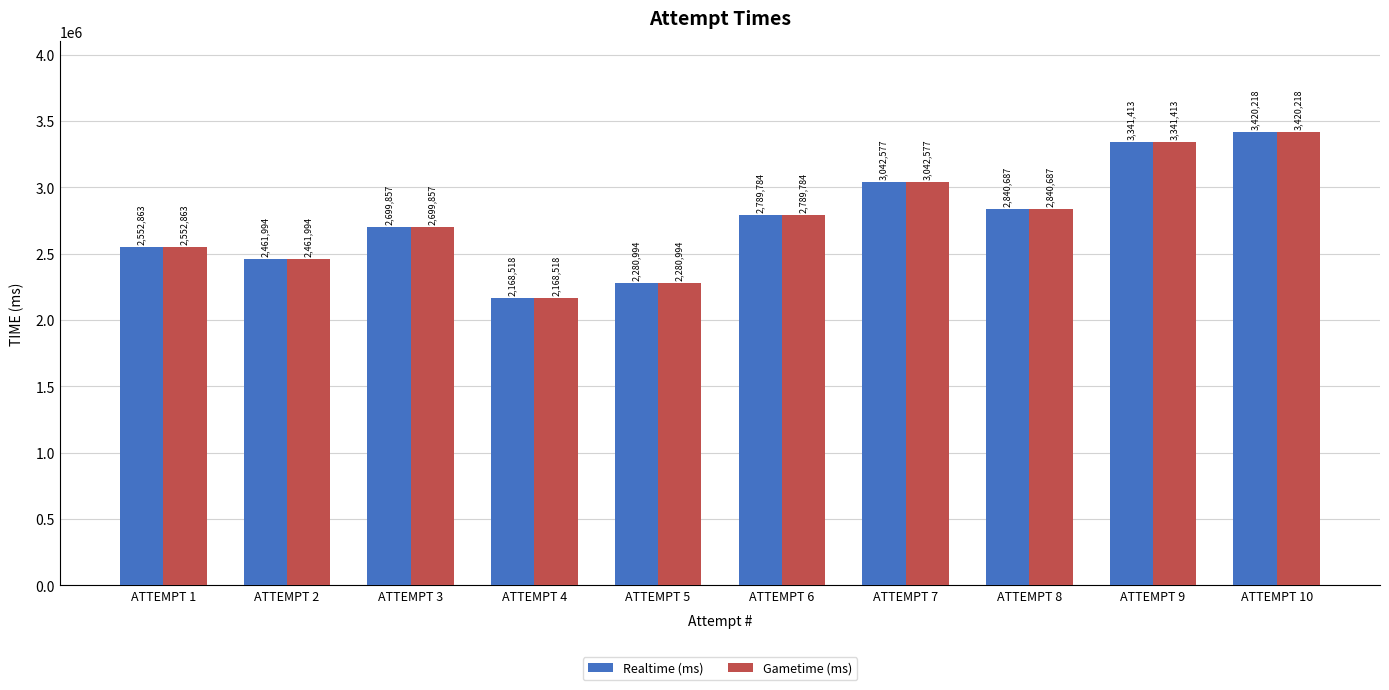

How many data points in Gametime (ms) are less than 2789784?

5